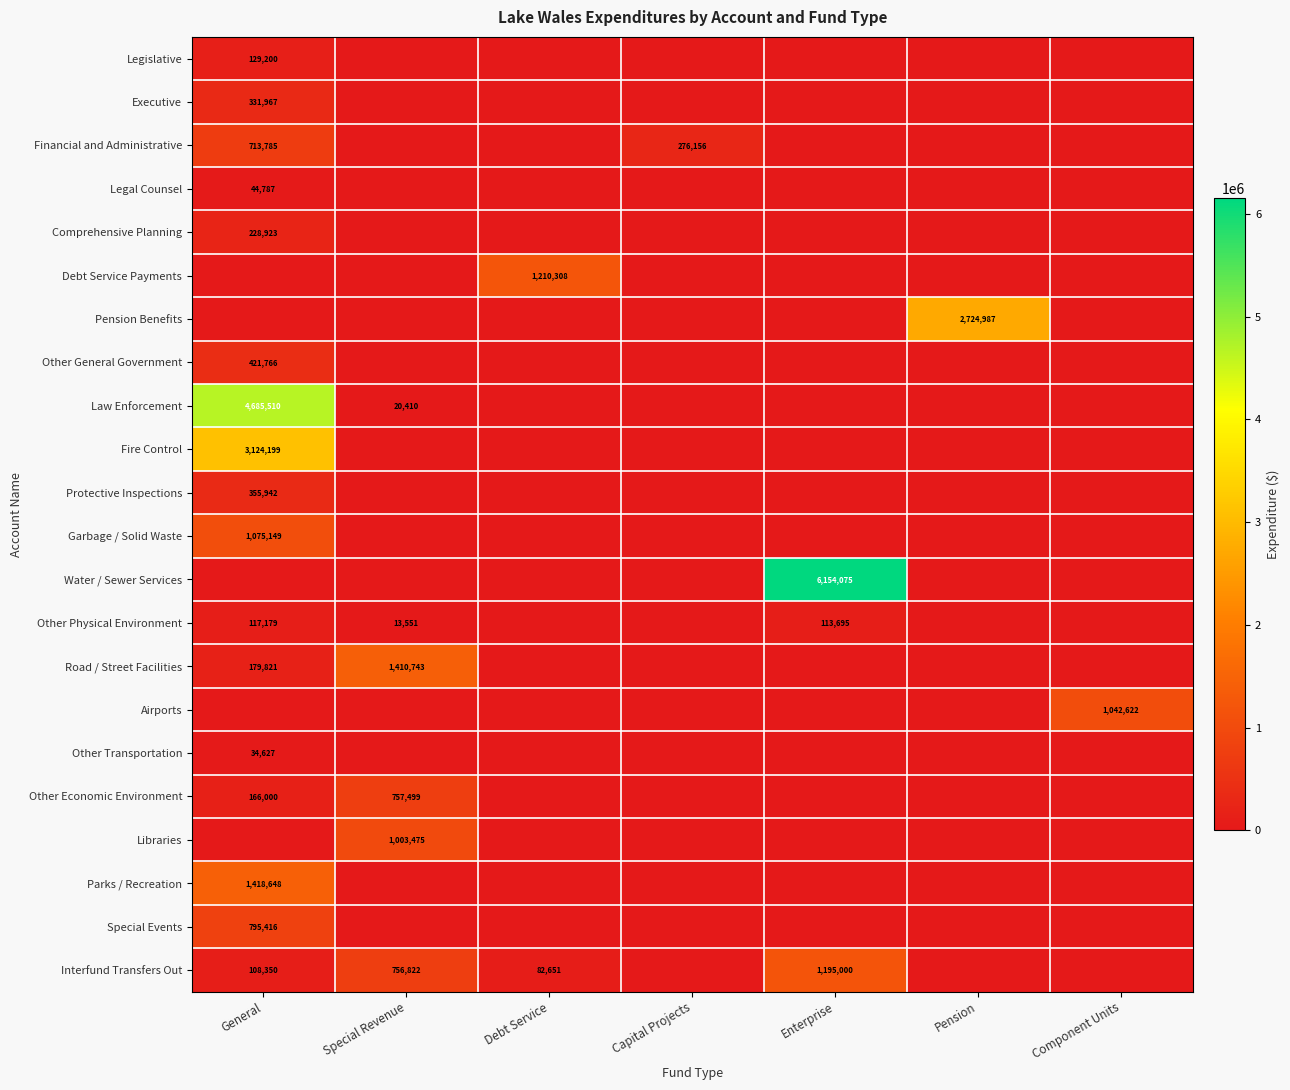

The value of Other Physical Environment at General is 24140. True or false?

False